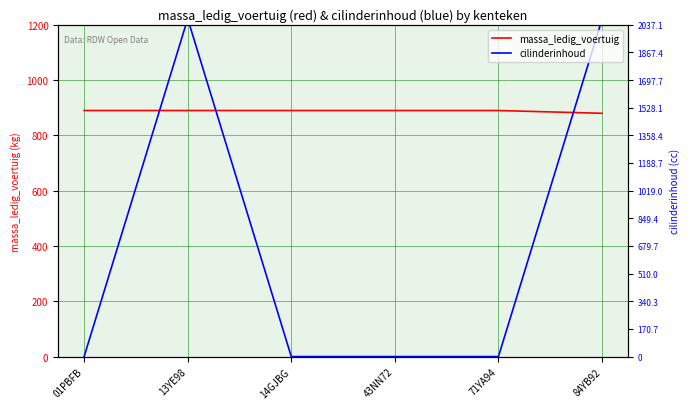

True or false: massa_ledig_voertuig and cilinderinhoud cross at least once.

True